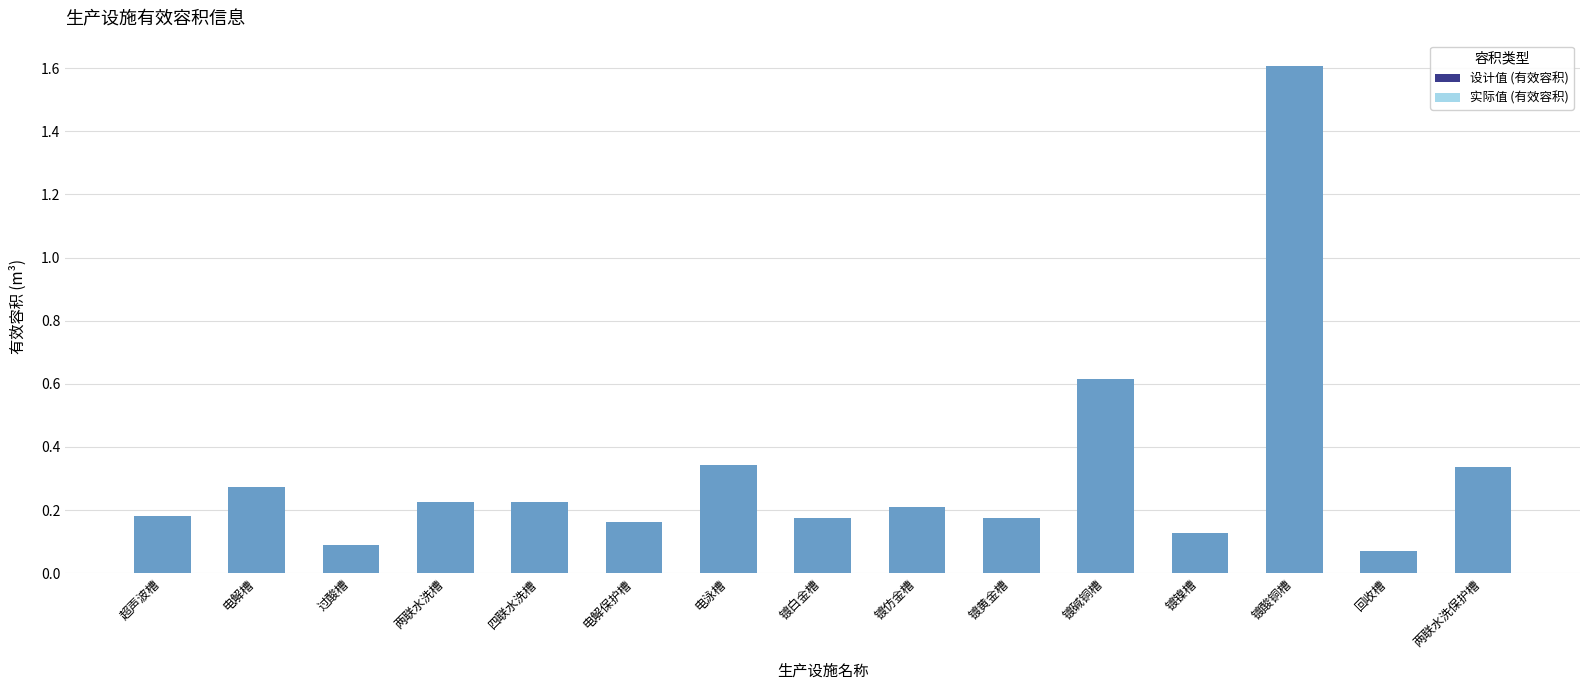

What is the maximum value for 实际值 (有效容积)?

1.6